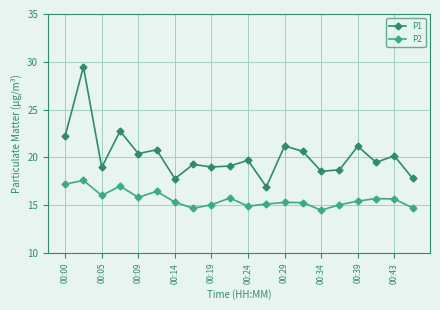

What is the average value of the P1 series?

20.2